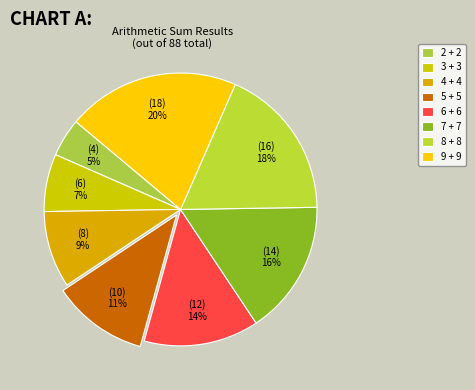

To the nearest percent, what portion does 4 + 4 represent?

9%